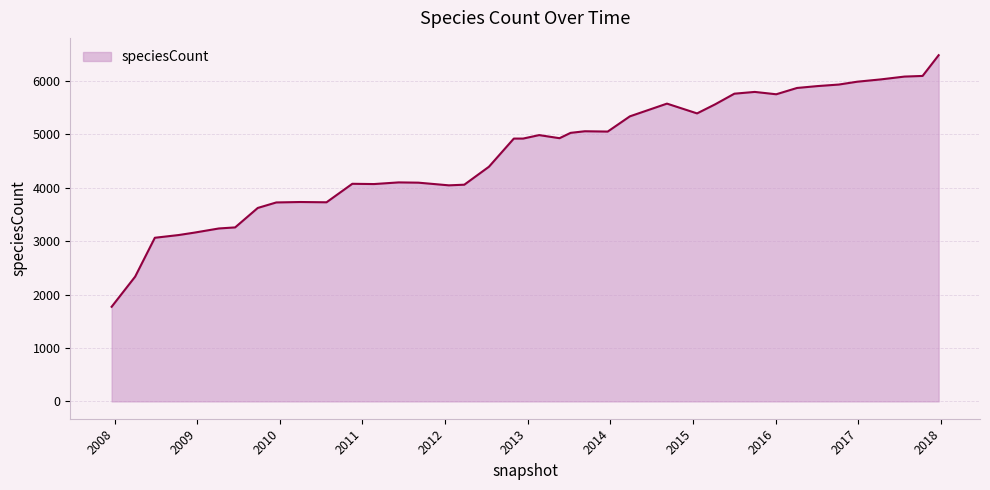

How many distinct data groups are displayed?

1